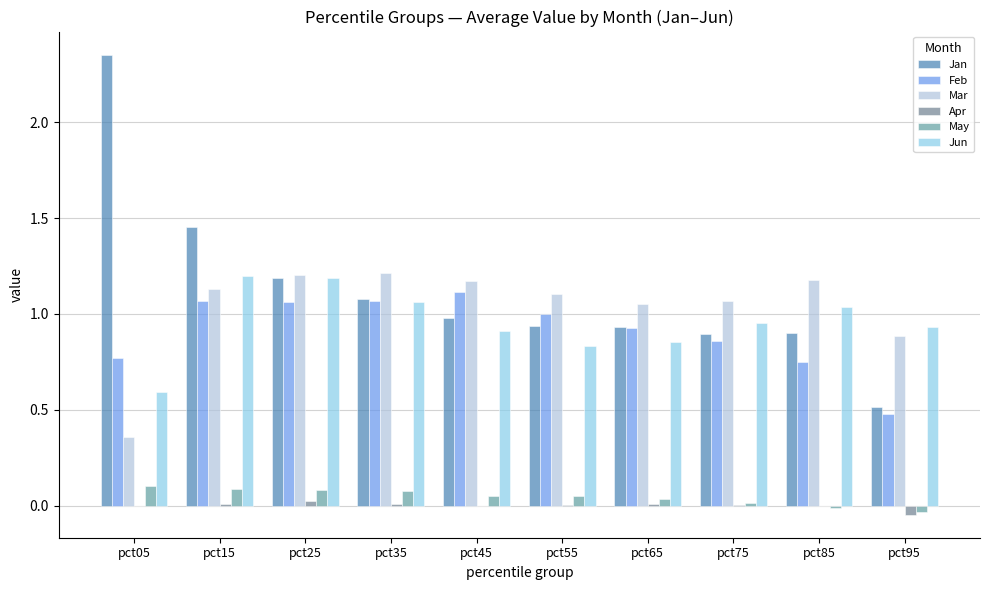

How many series are shown in this chart?

6